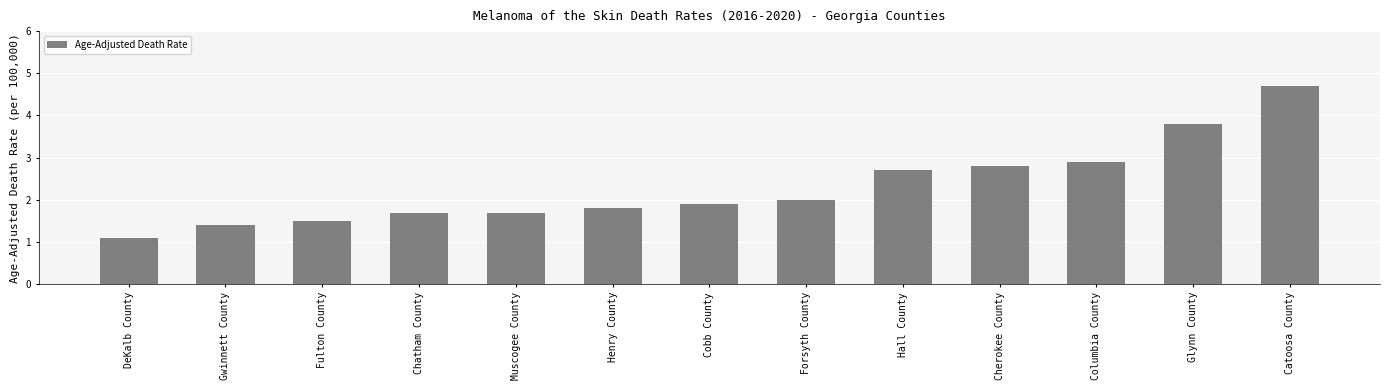

What is the difference between the values at DeKalb County and Columbia County?

1.8